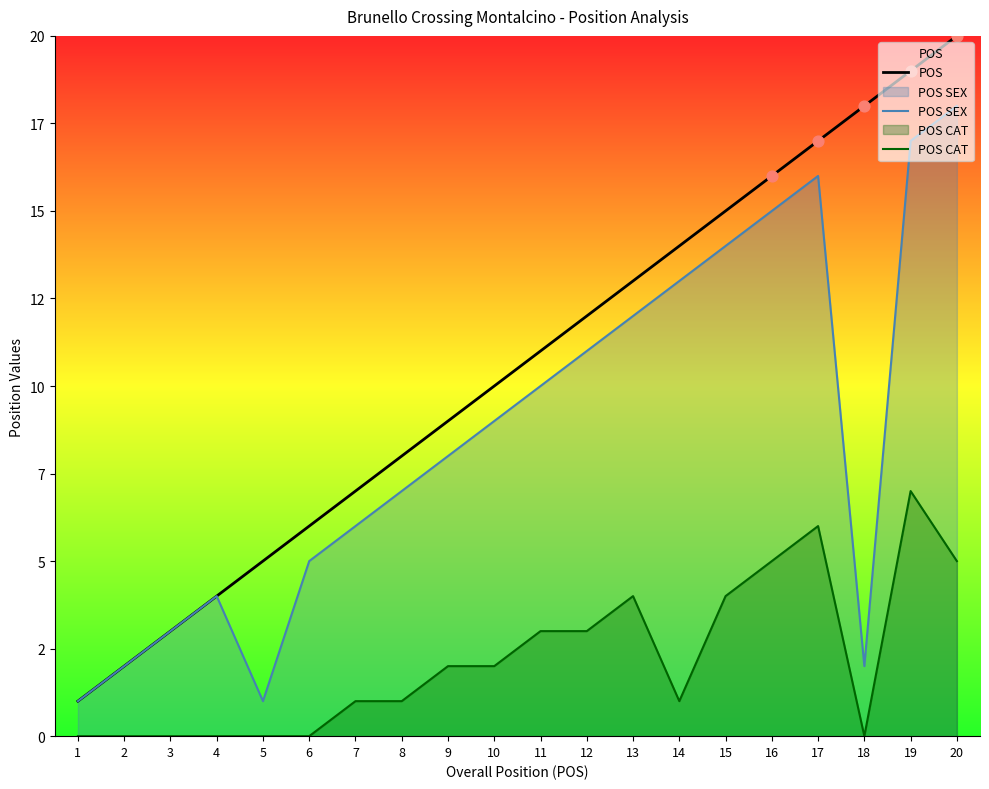

Which series contains the highest Y value?

POS